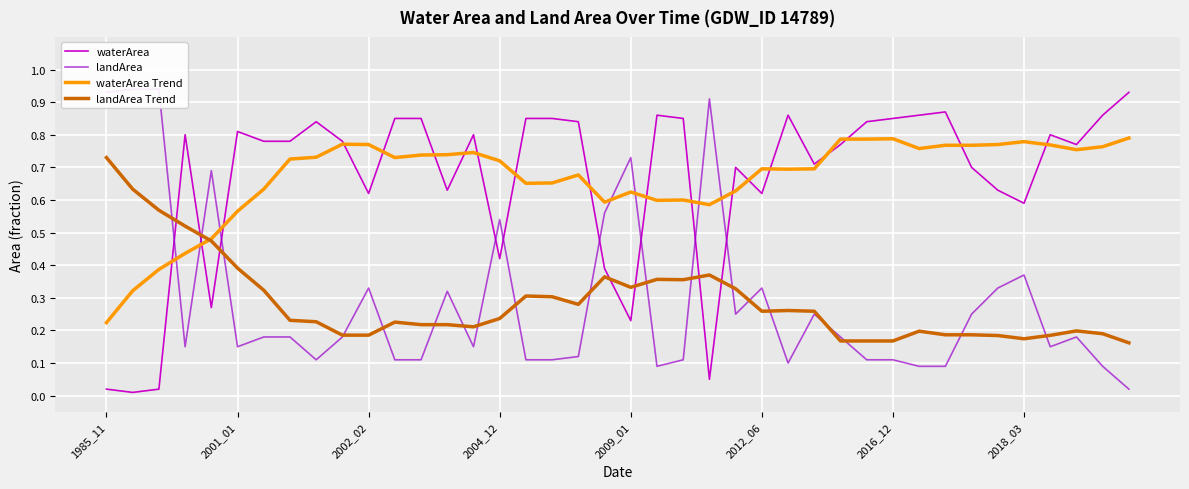

Is the value of landArea Trend at 8 greater than the value of landArea at 24?

No